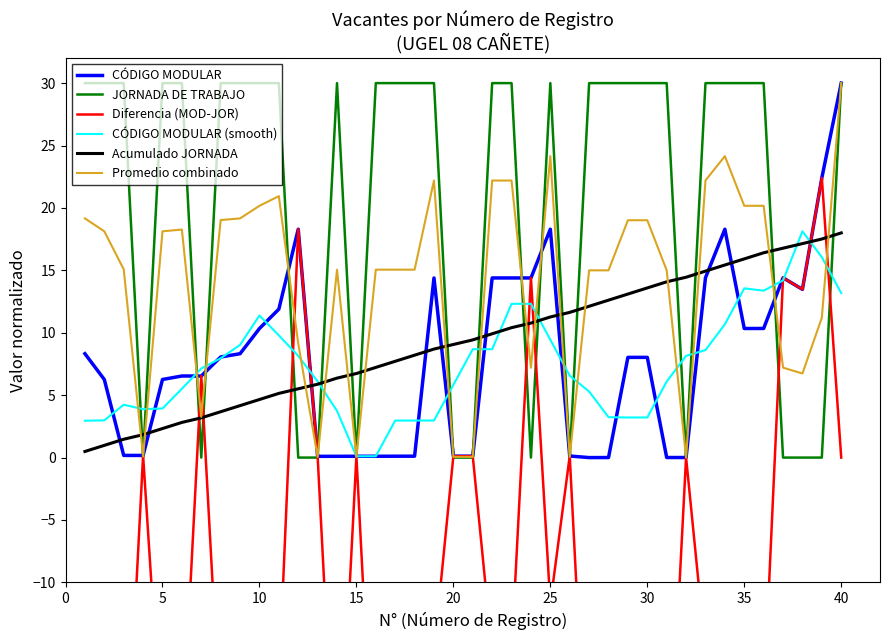

What is the greatest value displayed?

30.0